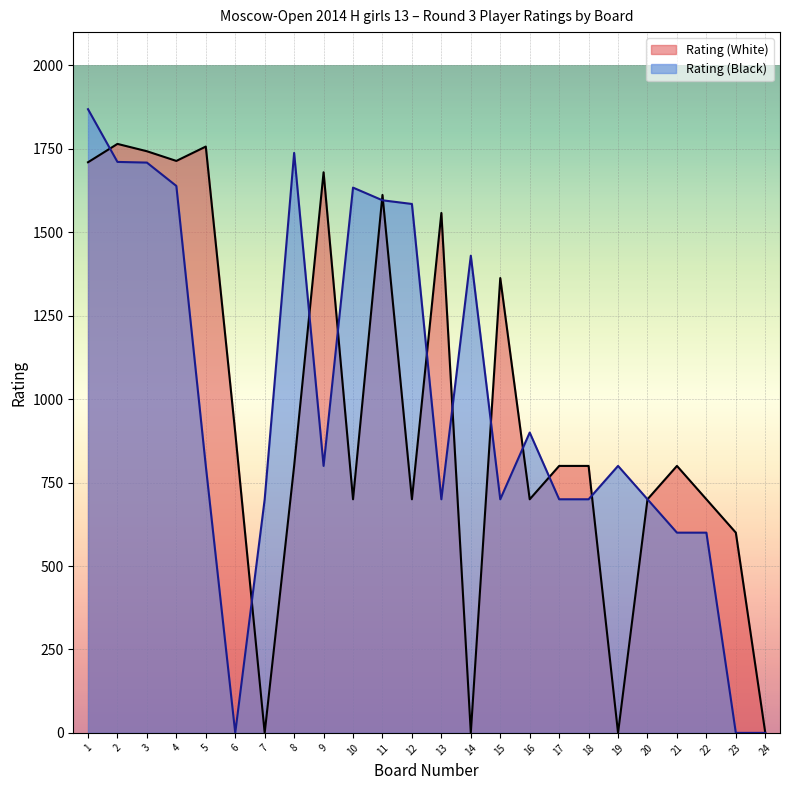

How many distinct data groups are displayed?

2